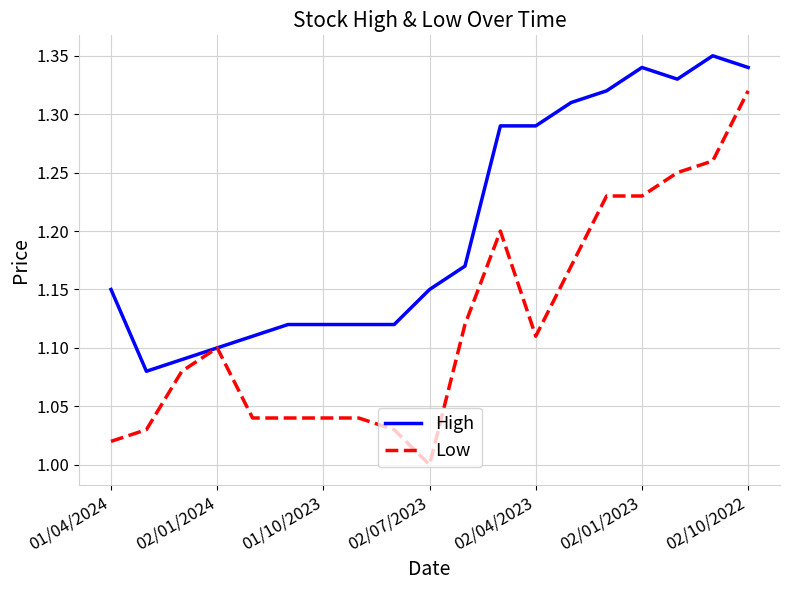

Rank the series by their average value, from lowest to highest.

Low, High